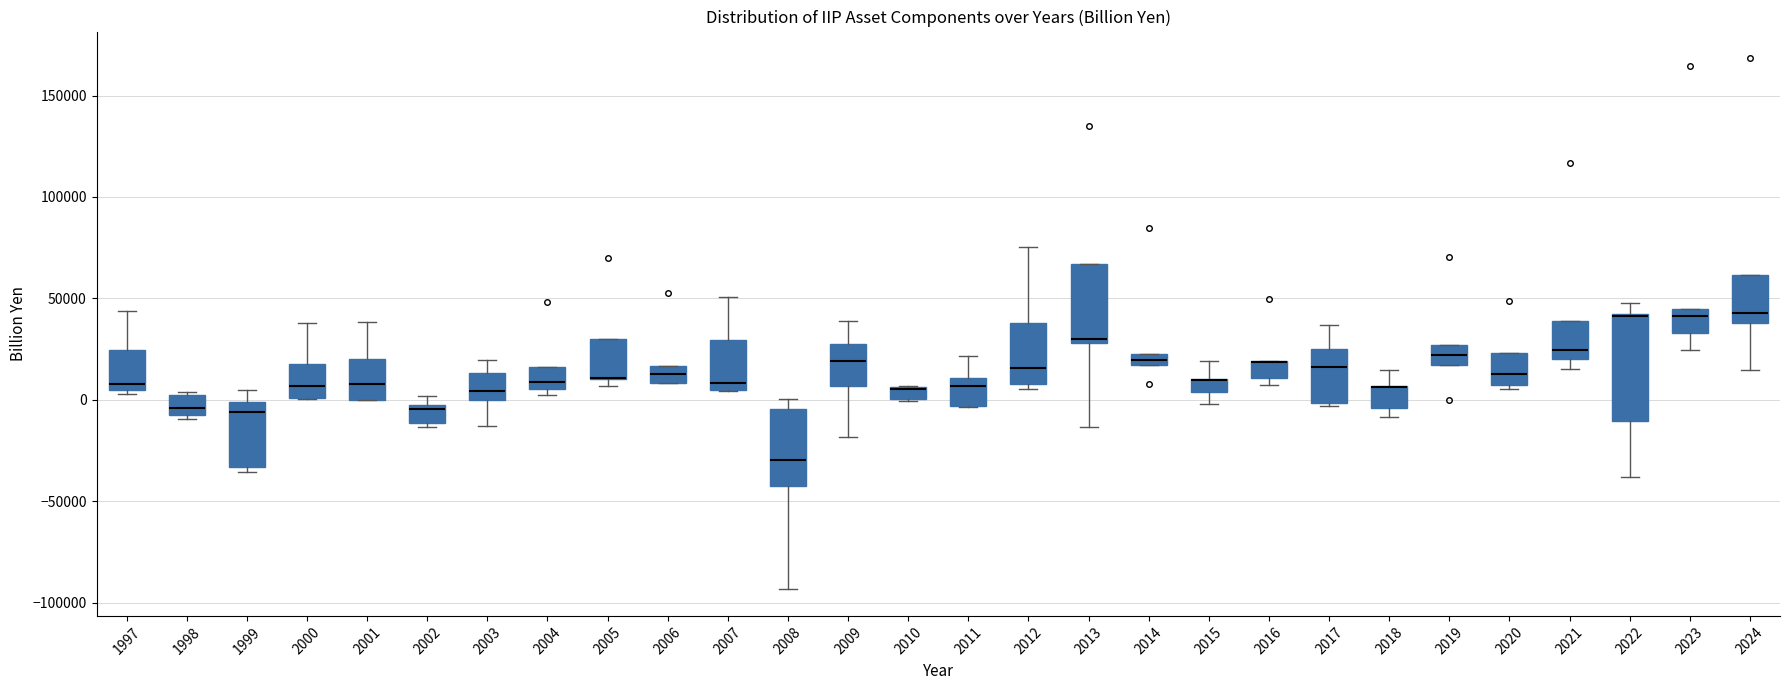

Comparing the boxes themselves (not the whiskers), which one is the tallest?

2022